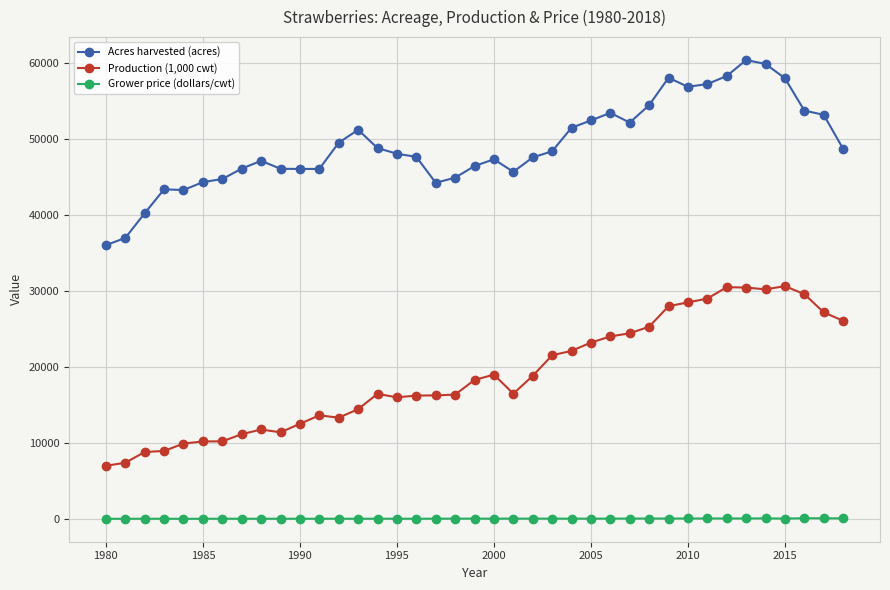

Rank the series by their average value, from lowest to highest.

Grower price (dollars/cwt), Production (1,000 cwt), Acres harvested (acres)